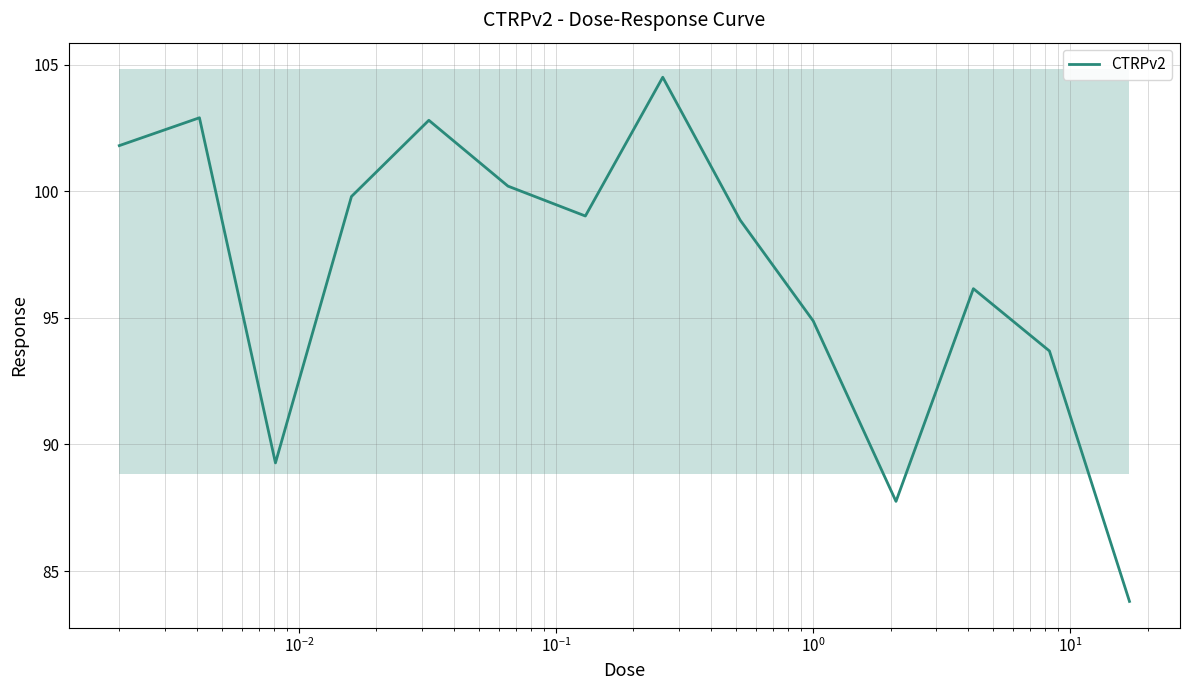

How many data points are less than 99?

7